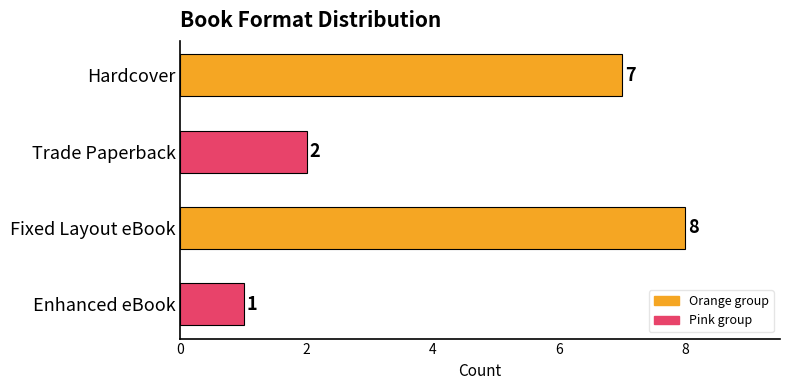

At which label is the value closest to 4?

Trade Paperback